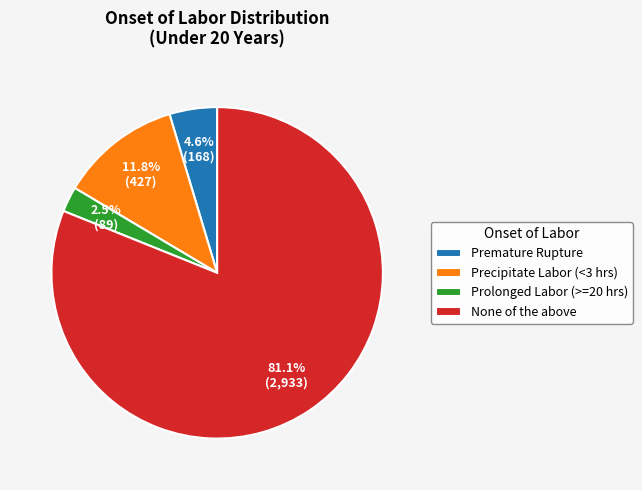

Rank the categories by value from lowest to highest.

Prolonged Labor (>=20 hrs), Premature Rupture, Precipitate Labor (<3 hrs), None of the above